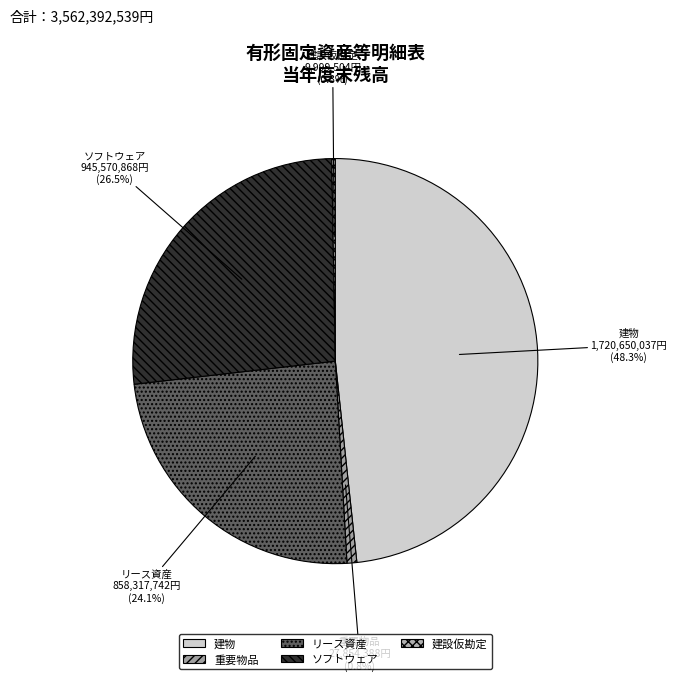

Is the sum of ソフトウェア and 建設仮勘定 greater than half?

No